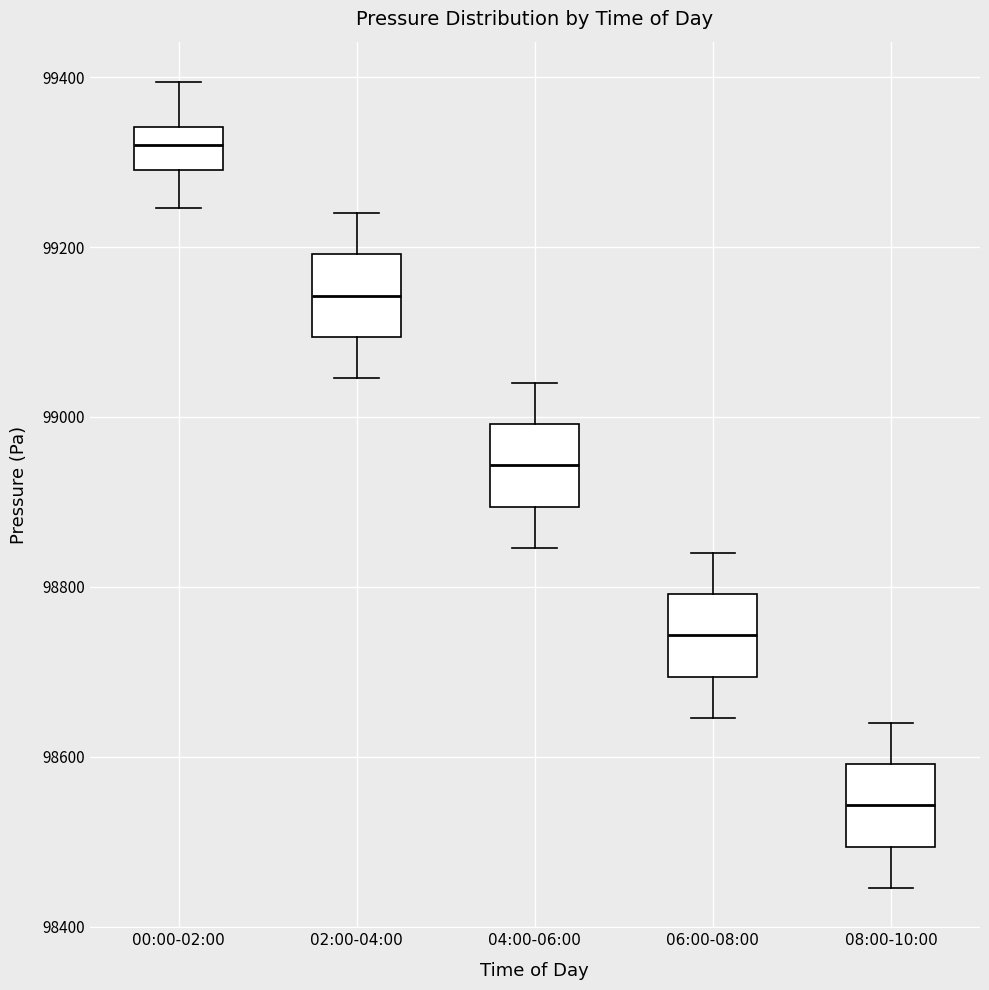

Reading left to right, transcribe this box plot: for each box, give where its median line is, the range the box spans, and where its two whiskers end, as read against the y-axis. The values are not printed on the chart, so give them approximately, as read against the axis.

00:00-02:00: median 99320, box 99300 to 99340, whiskers 99240 to 99400
02:00-04:00: median 99140, box 99100 to 99200, whiskers 99040 to 99240
04:00-06:00: median 98940, box 98900 to 99000, whiskers 98840 to 99040
06:00-08:00: median 98740, box 98700 to 98800, whiskers 98640 to 98840
08:00-10:00: median 98540, box 98500 to 98600, whiskers 98440 to 98640